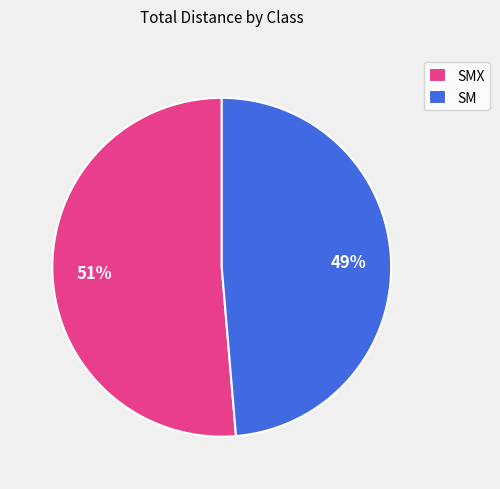

Combined, do SMX and SM account for over 50%?

Yes